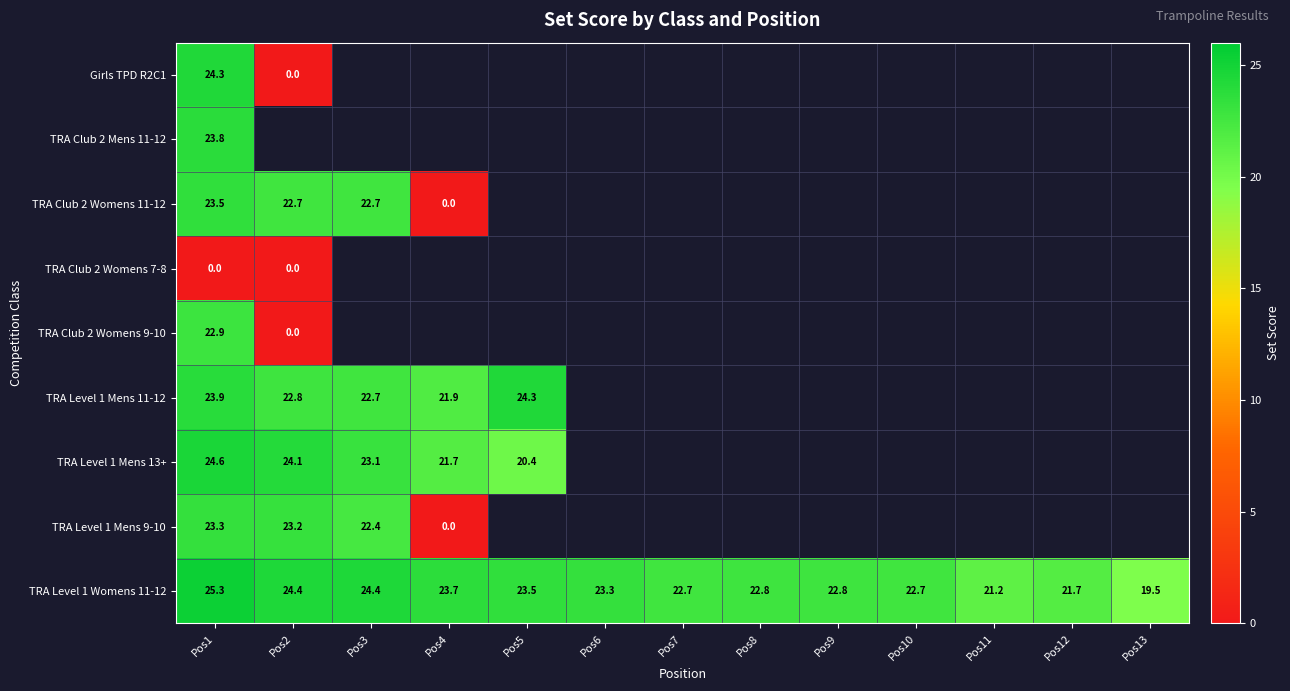

Where is TRA Level 1 Womens 11-12 nearest to the value 22?

Pos12